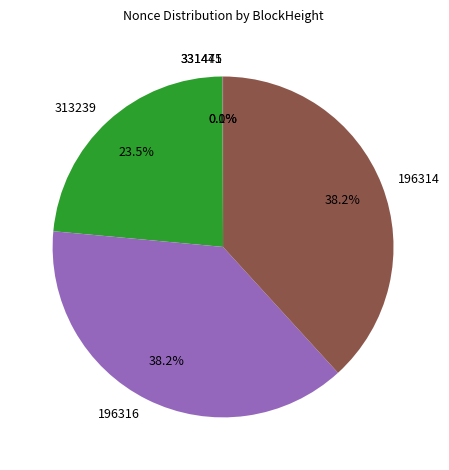

What portion of the pie excludes 196314?

61.8%